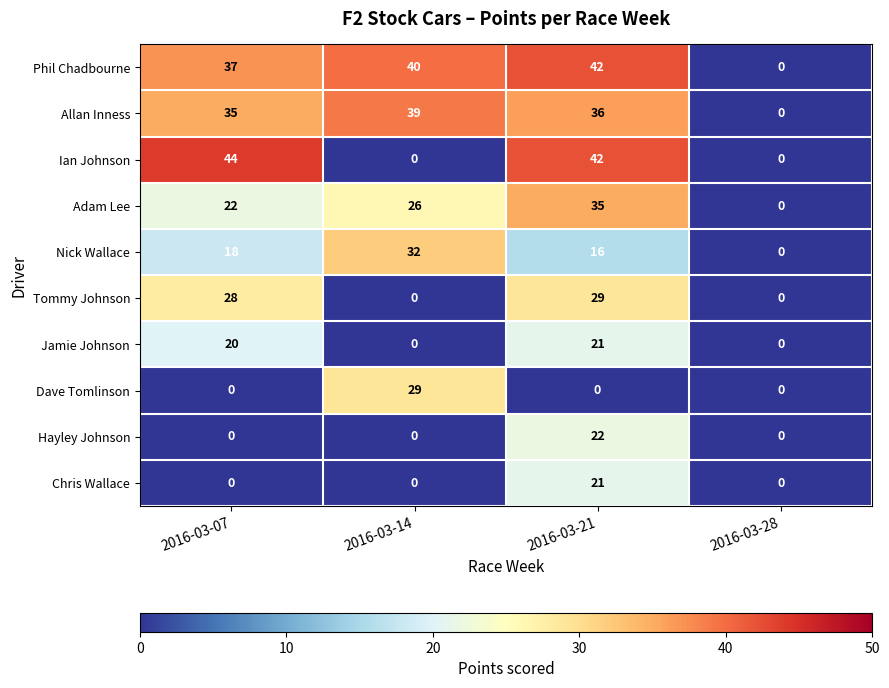

The Adam Lee series shows 50 at 2016-03-21. True or false?

False